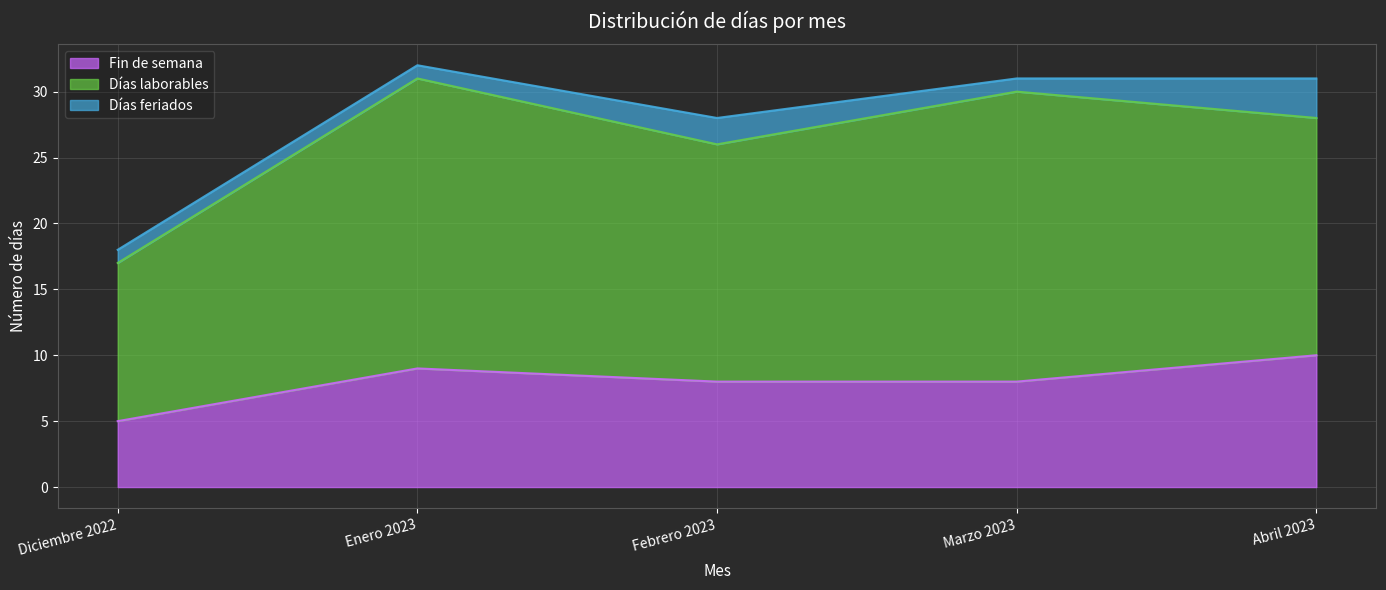

What is the difference between the maximum and minimum values in the Fin de semana series?

5